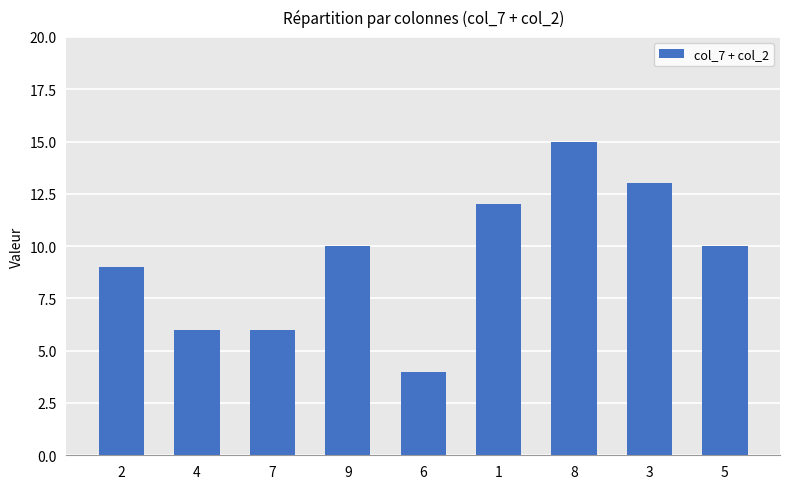

What is the difference between the maximum and minimum values?

11